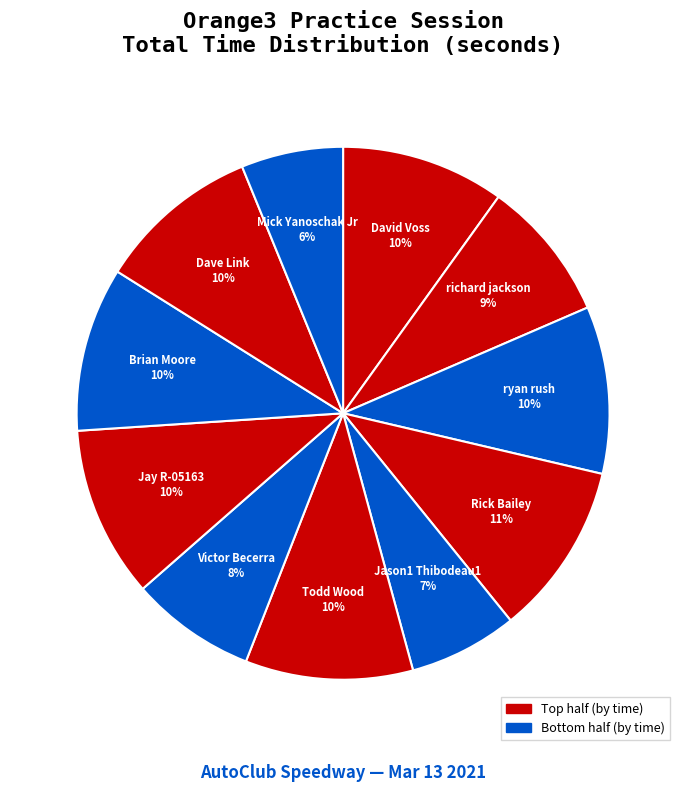

Count the number of slices in the pie.

11